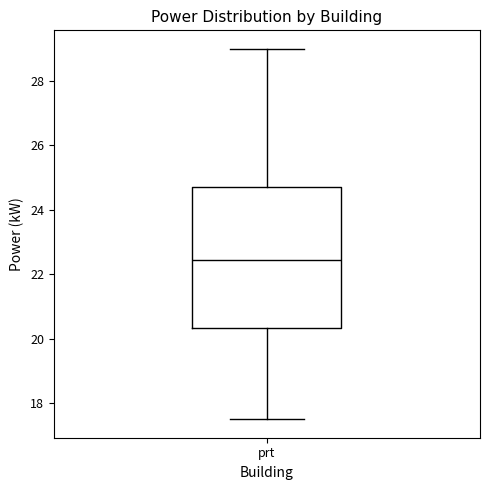

Where does the upper whisker of the box for prt end on the y-axis? The values are not printed on the chart, so give them approximately, as read against the axis.

29.0